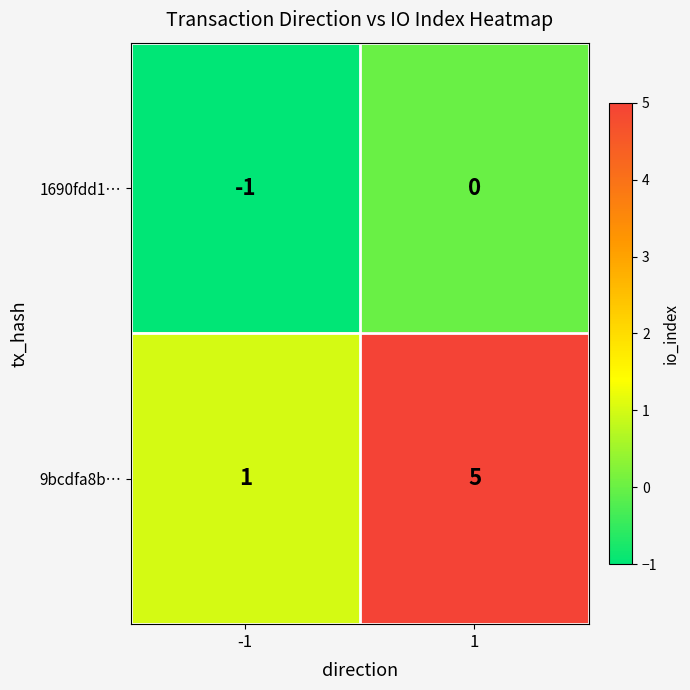

What is the sum of the 9bcdfa8b… values at -1 and 1?

6